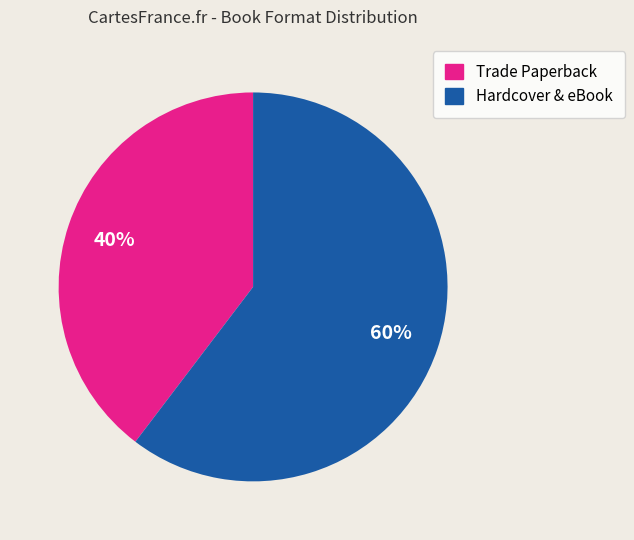

To the nearest percent, what is the average slice percentage?

50%